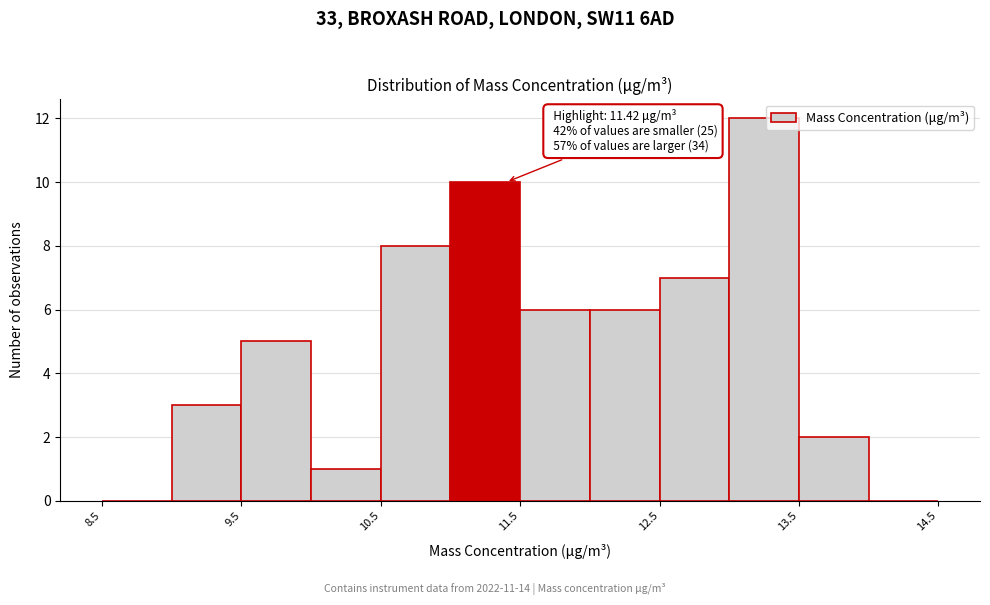

Over which range of the x-axis is the bar tallest?

13.02 to 13.52